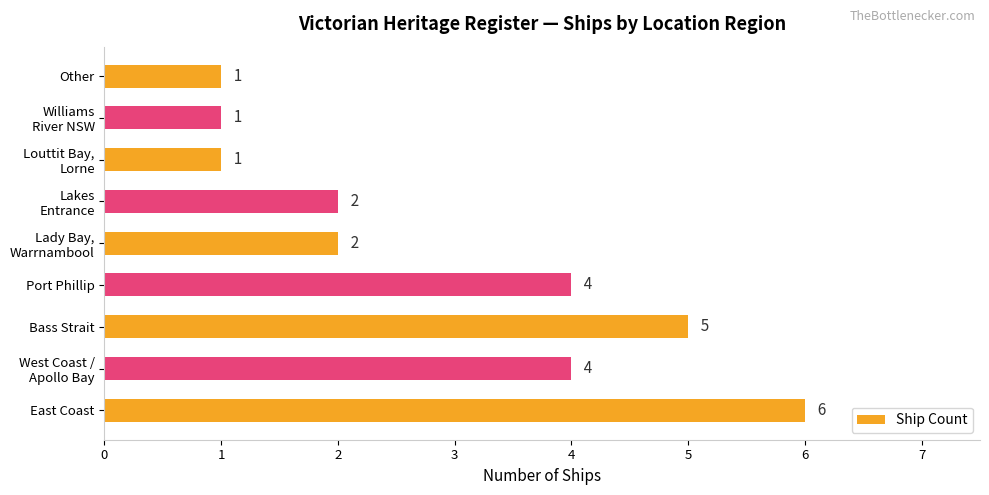

The value at Bass Strait is 5. True or false?

True